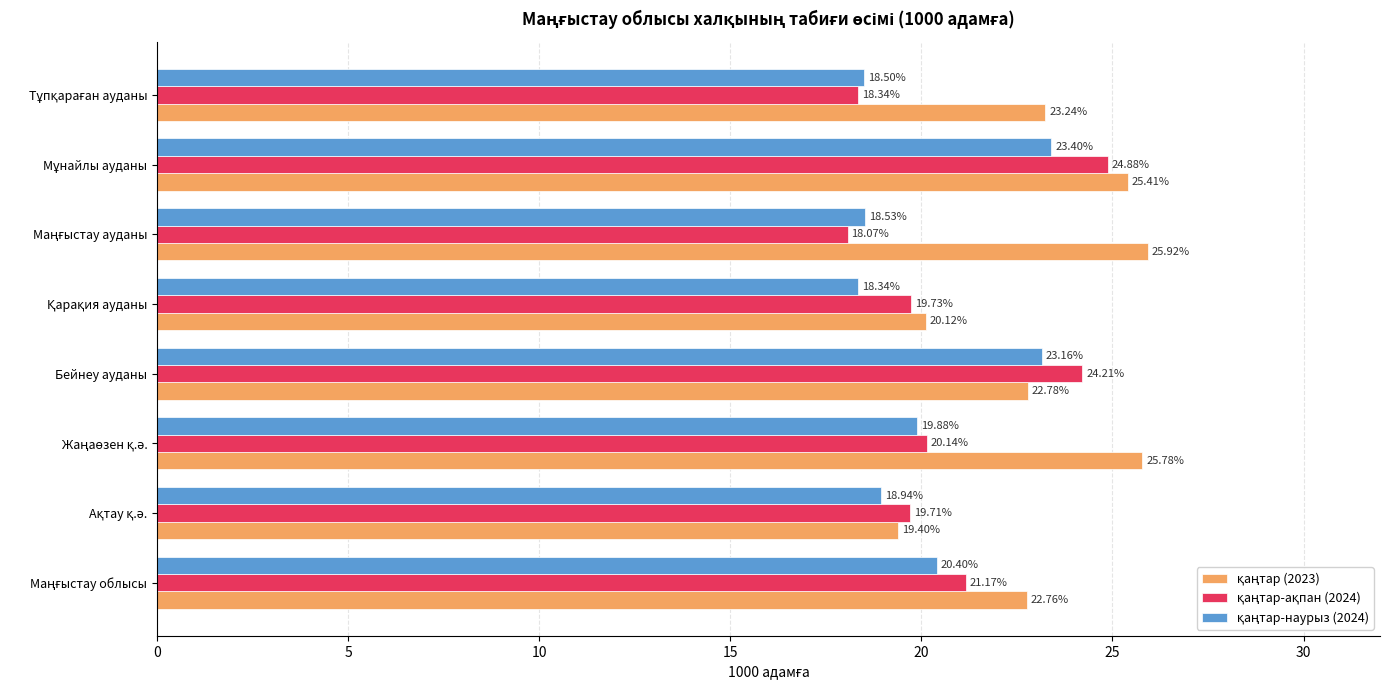

At how many categories does at least one series exceed 20?

7